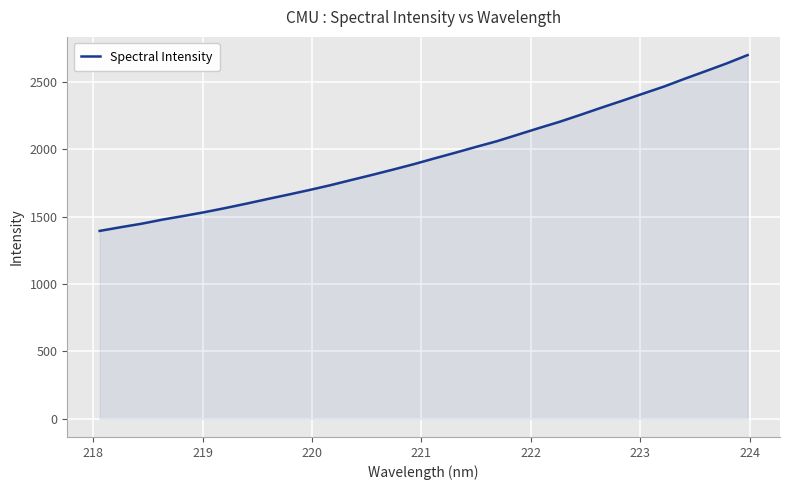

What is the difference between the maximum and minimum values?

1303.9